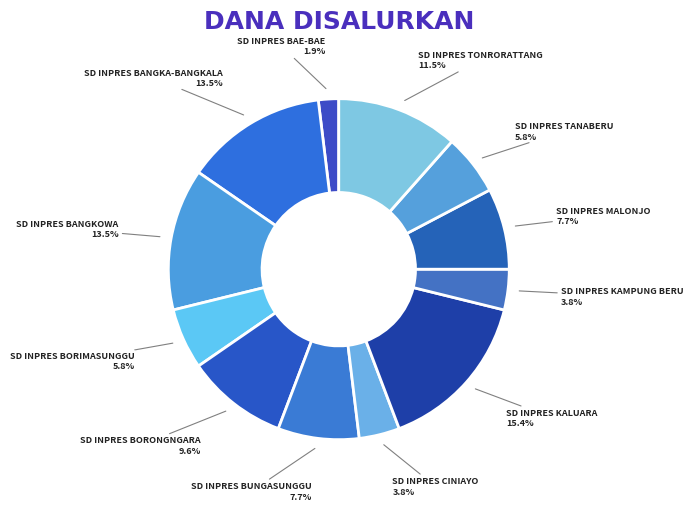

Which slice is the largest?

SD INPRES KALUARA